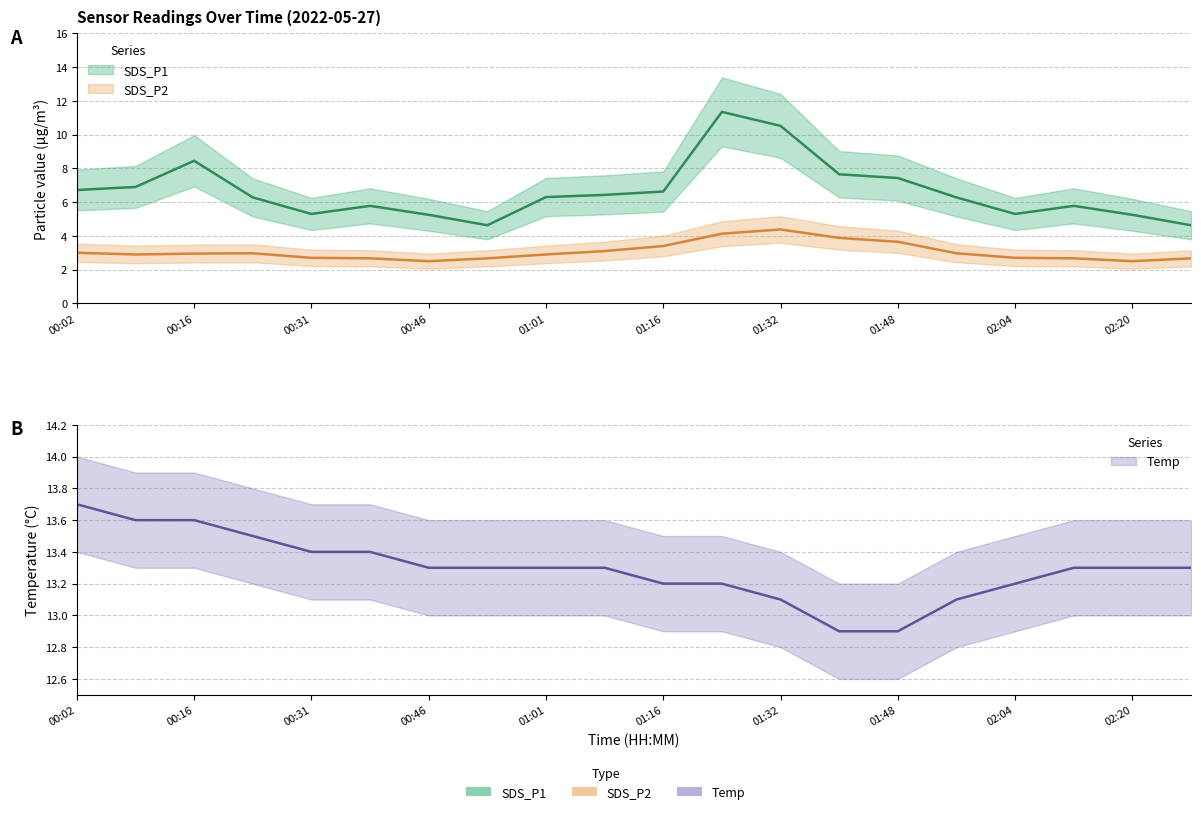

How many interior local valleys does the SDS_P1 series have?

3